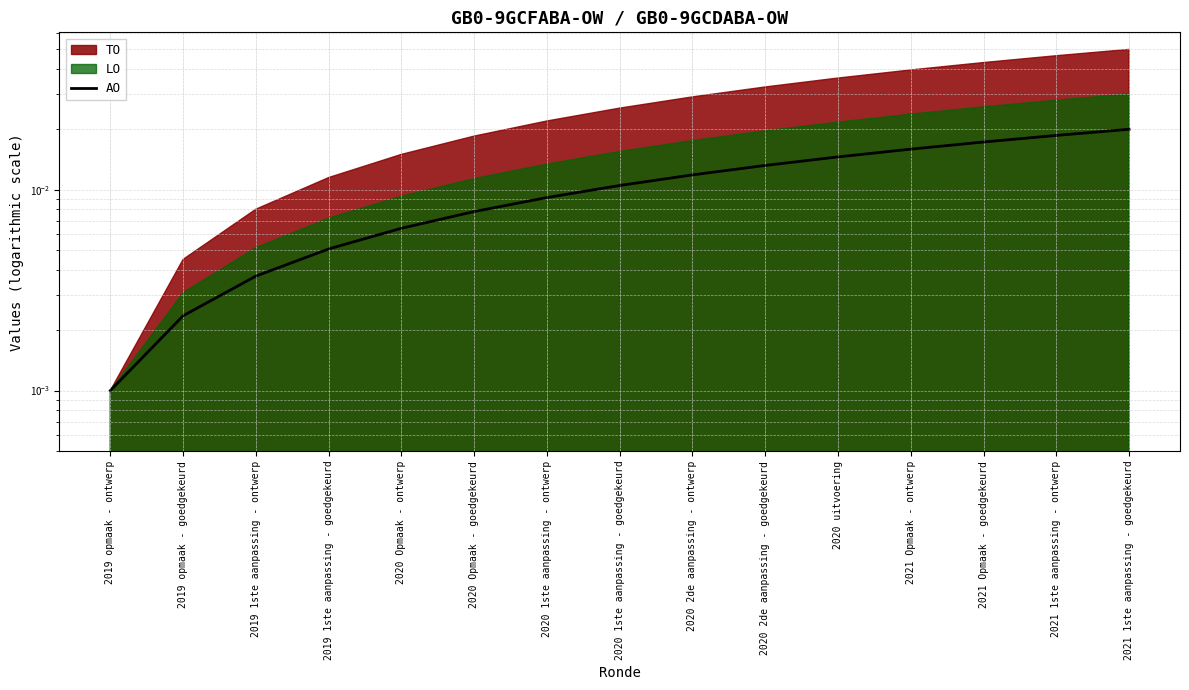

What is the label of the 13th point from the left?

2021 Opmaak - goedgekeurd